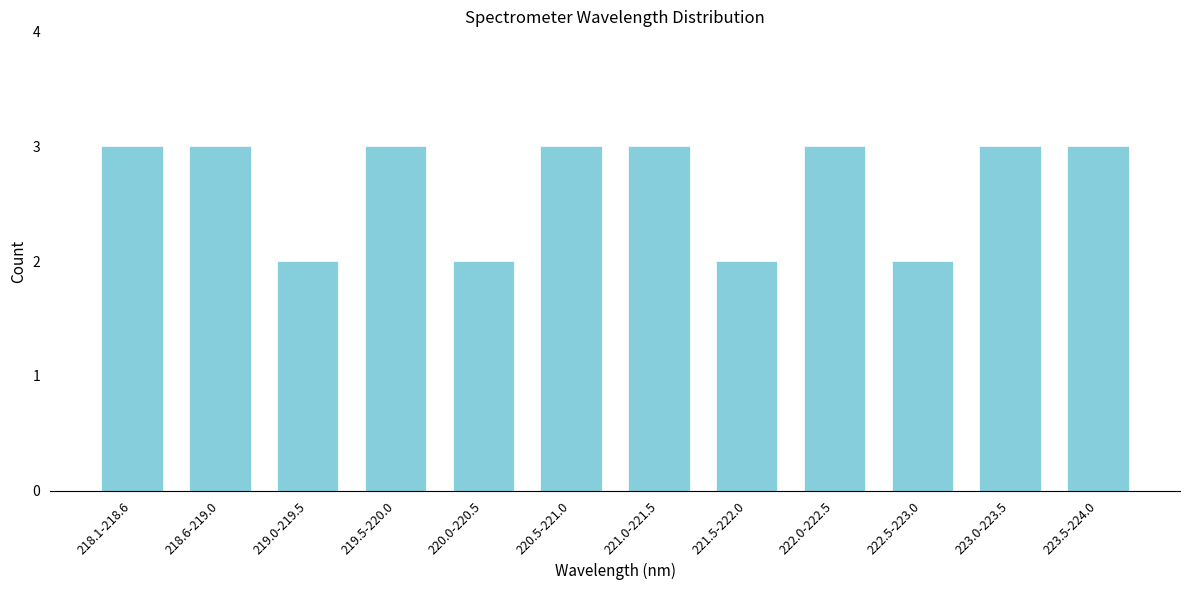

Reading left to right, list all the values displayed in this chart.

218.1-218.6=3	218.6-219.0=3	219.0-219.5=2	219.5-220.0=3	220.0-220.5=2	220.5-221.0=3	221.0-221.5=3	221.5-222.0=2	222.0-222.5=3	222.5-223.0=2	223.0-223.5=3	223.5-224.0=3